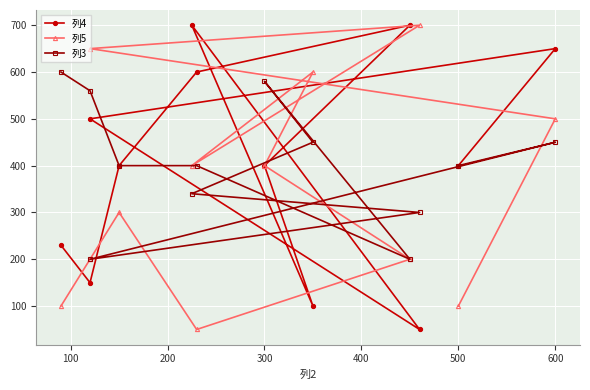

What is the highest value of the 列3 series?

600